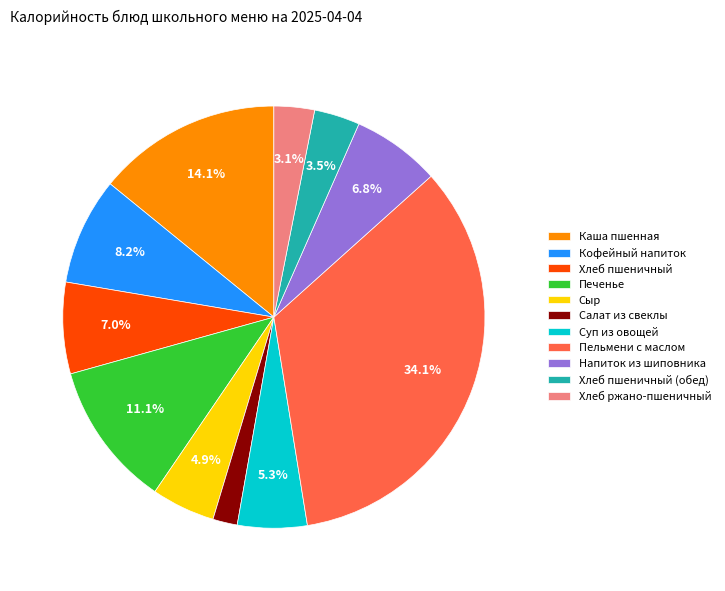

Does any single category account for the majority?

No